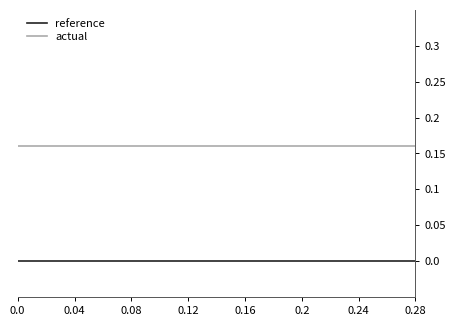

List the series in order of their overall mean, lowest first.

reference, actual